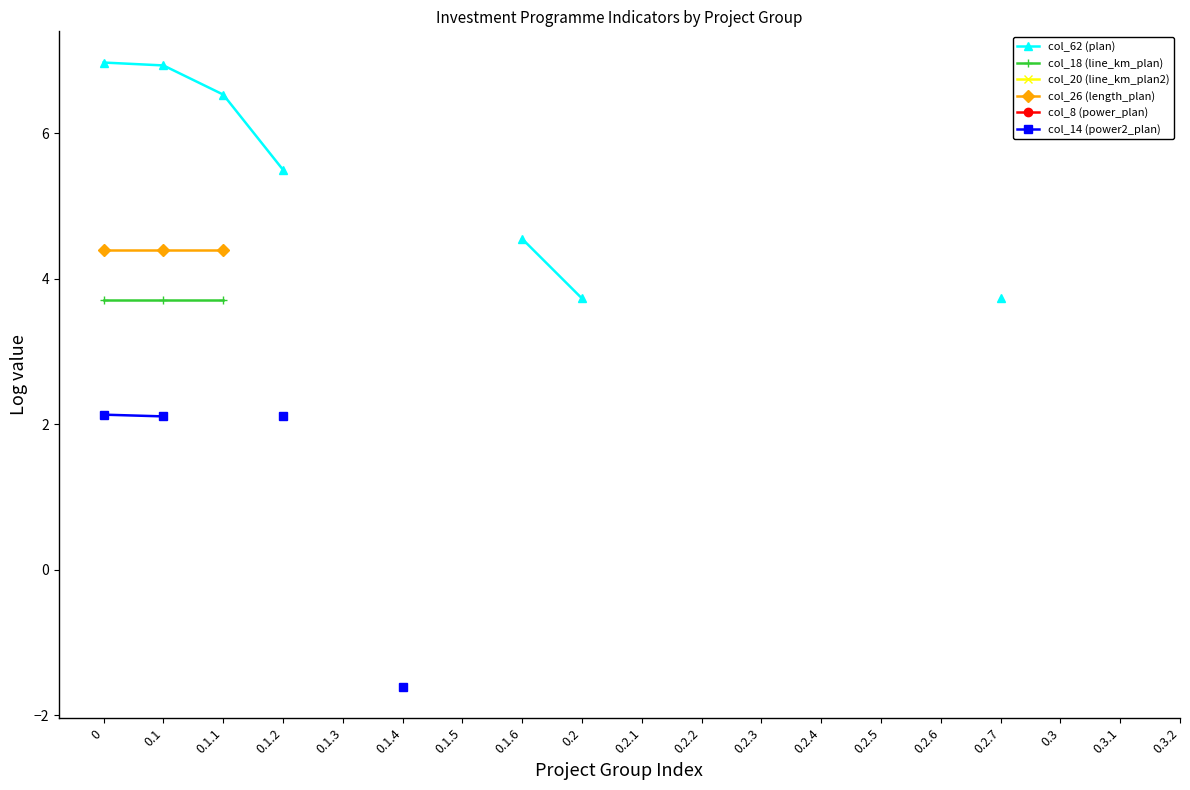

True or false: col_14 (power2_plan) and col_8 (power_plan) cross at least once.

False